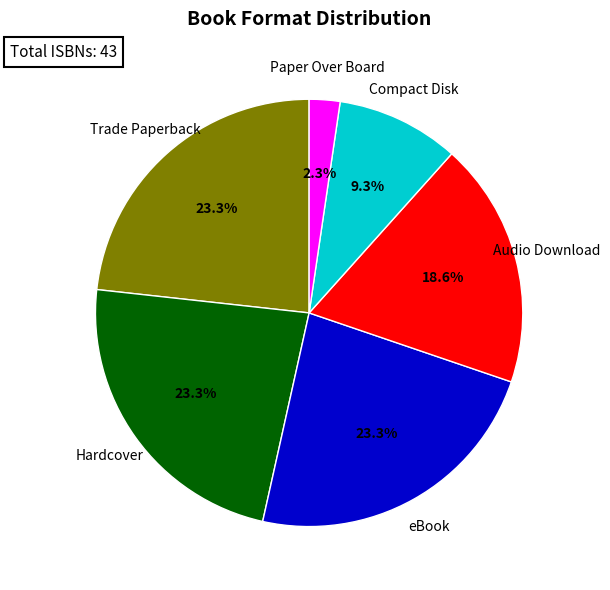

Combined, what portion of the pie is Audio Download and eBook?

41.9%